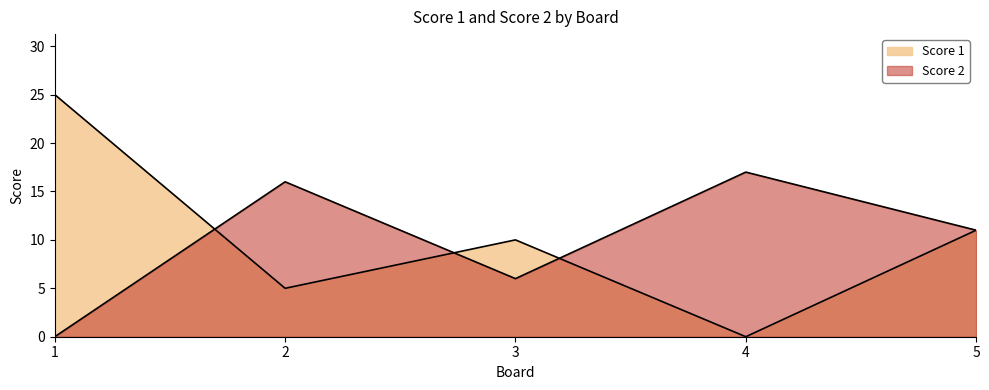

Reading right to left, extract all data points from this chart.

Score 1: 11	0	10	5	25
Score 2: 11	17	6	16	0